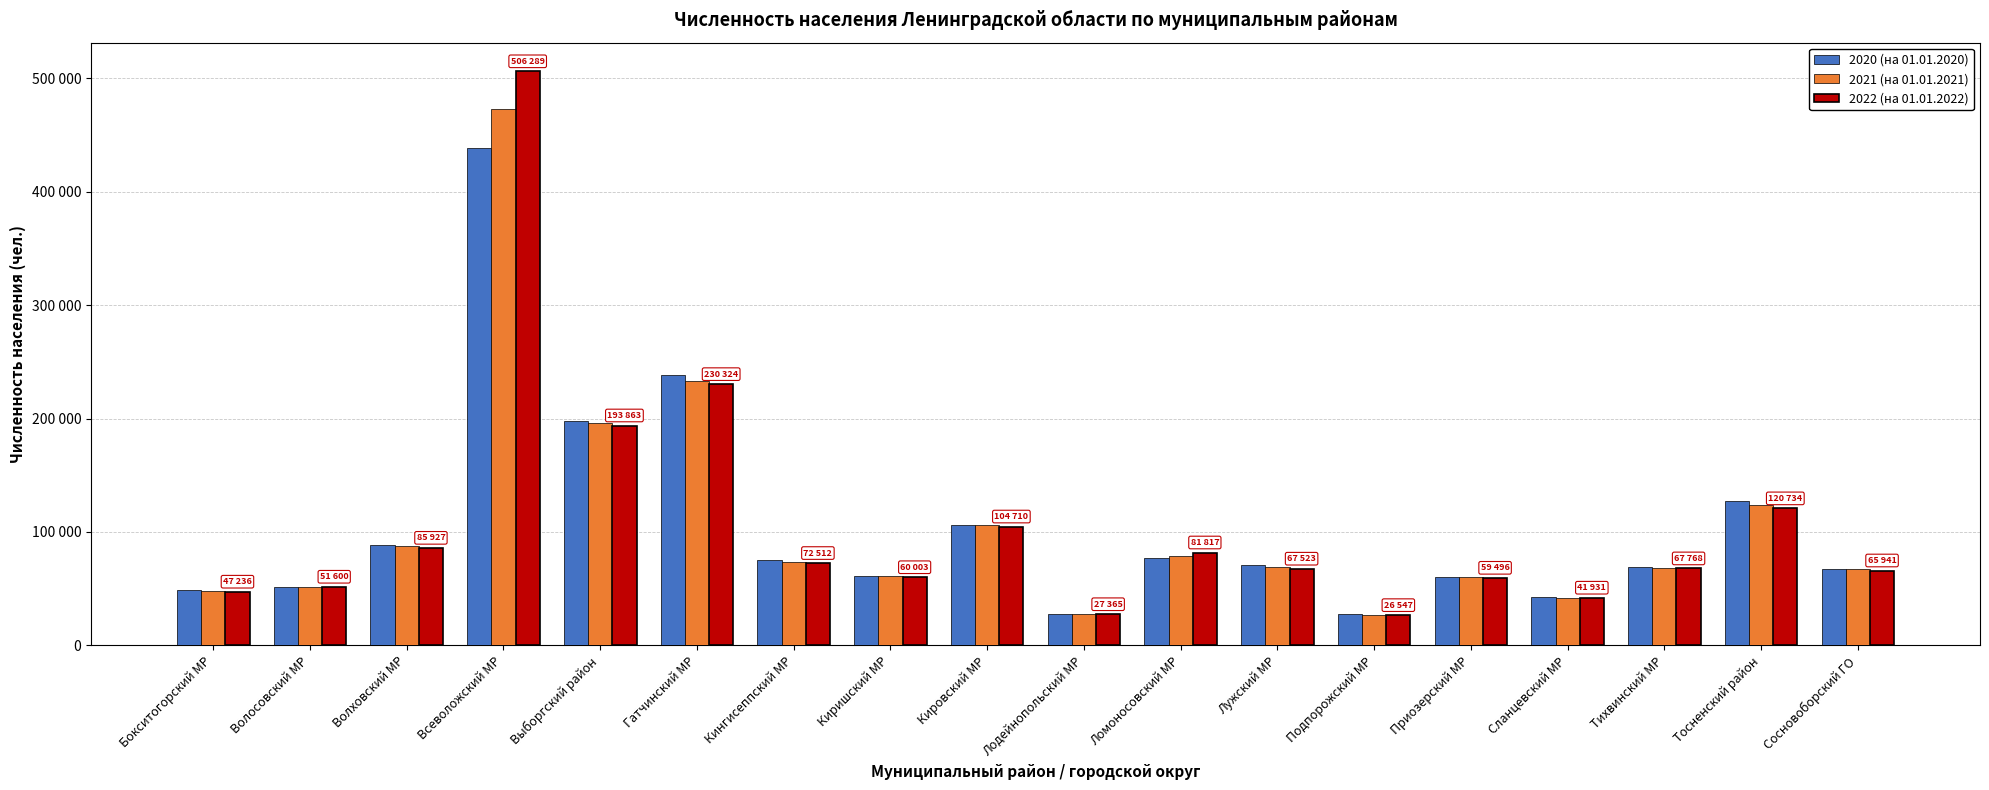

What is the difference between the second highest and second lowest values in the 2020 (на 01.01.2020) series?

210002